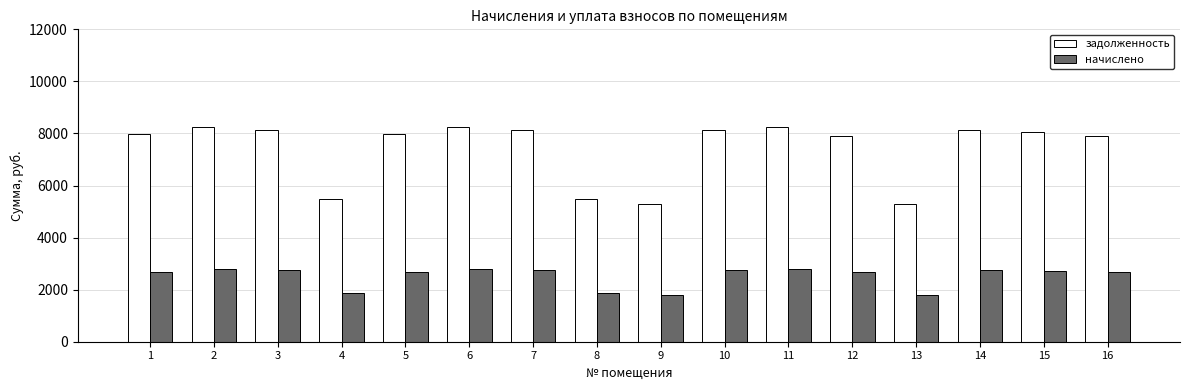

Is the value of начислено at 7 greater than the value of задолженность at 1?

No